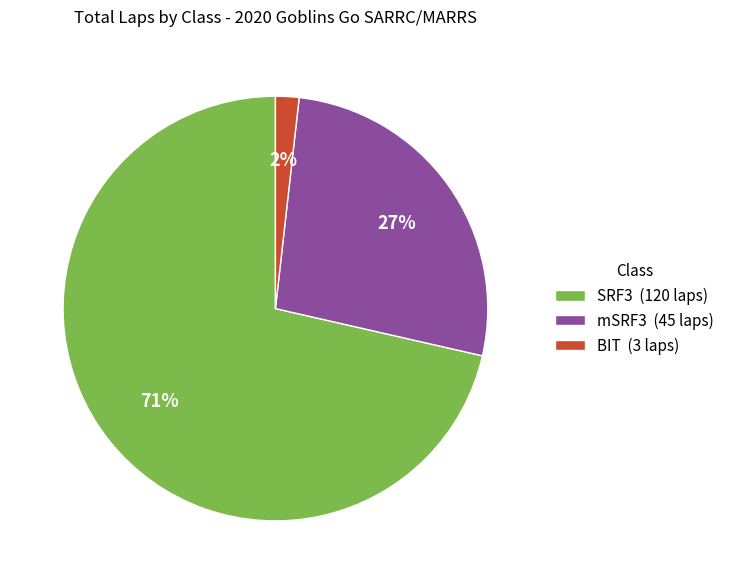

To the nearest percent, what is the average slice percentage?

33%